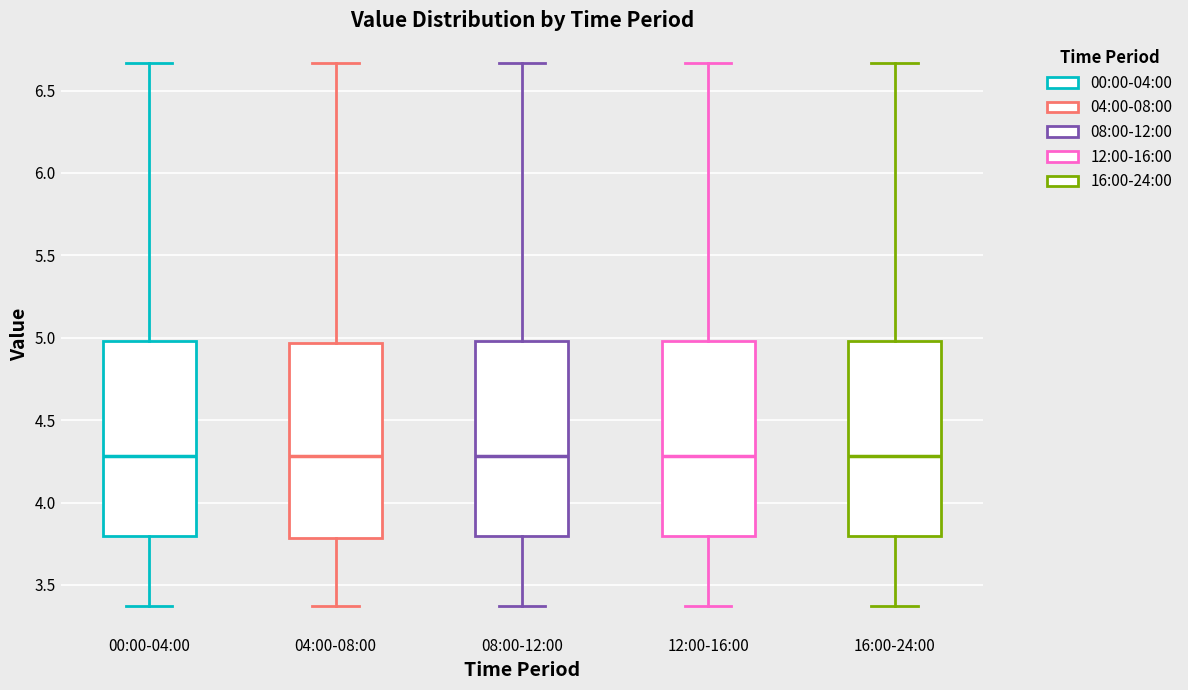

Reading left to right, transcribe this box plot: for each box, give where its median line is, the range the box spans, and where its two whiskers end, as read against the y-axis. The values are not printed on the chart, so give them approximately, as read against the axis.

00:00-04:00: median 4.30, box 3.80 to 5.00, whiskers 3.35 to 6.65
04:00-08:00: median 4.30, box 3.80 to 4.95, whiskers 3.35 to 6.65
08:00-12:00: median 4.30, box 3.80 to 5.00, whiskers 3.35 to 6.65
12:00-16:00: median 4.30, box 3.80 to 5.00, whiskers 3.35 to 6.65
16:00-24:00: median 4.30, box 3.80 to 5.00, whiskers 3.35 to 6.65